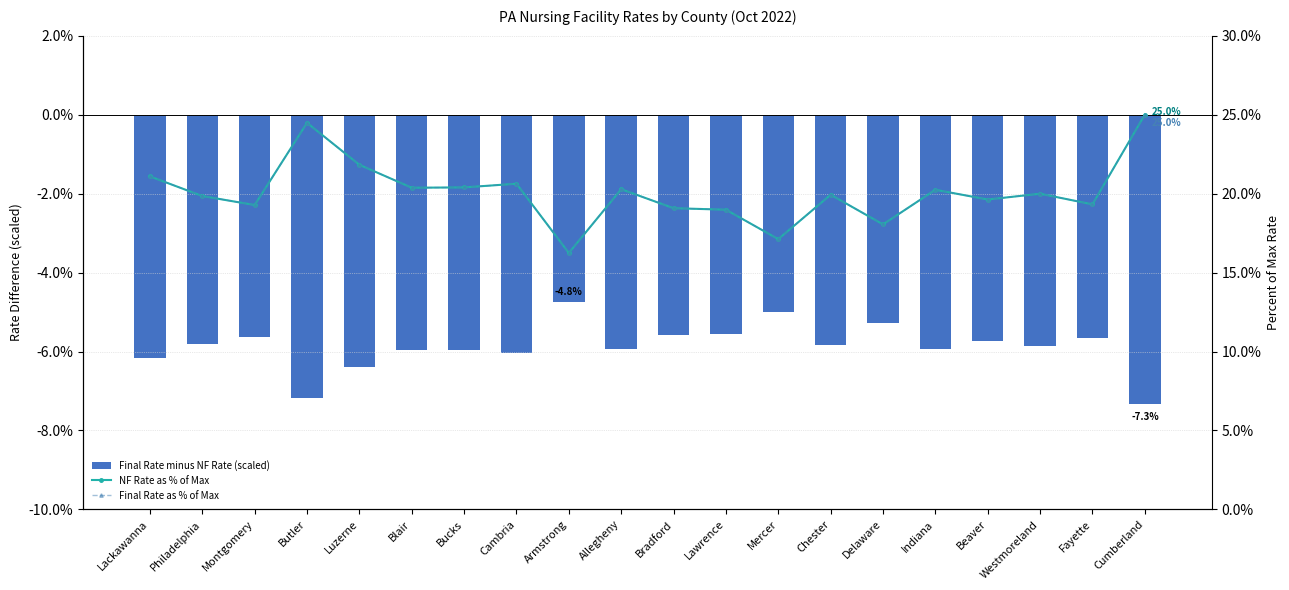

What is the difference between the maximum and minimum values in the Final Rate as % of Max series?

8.8